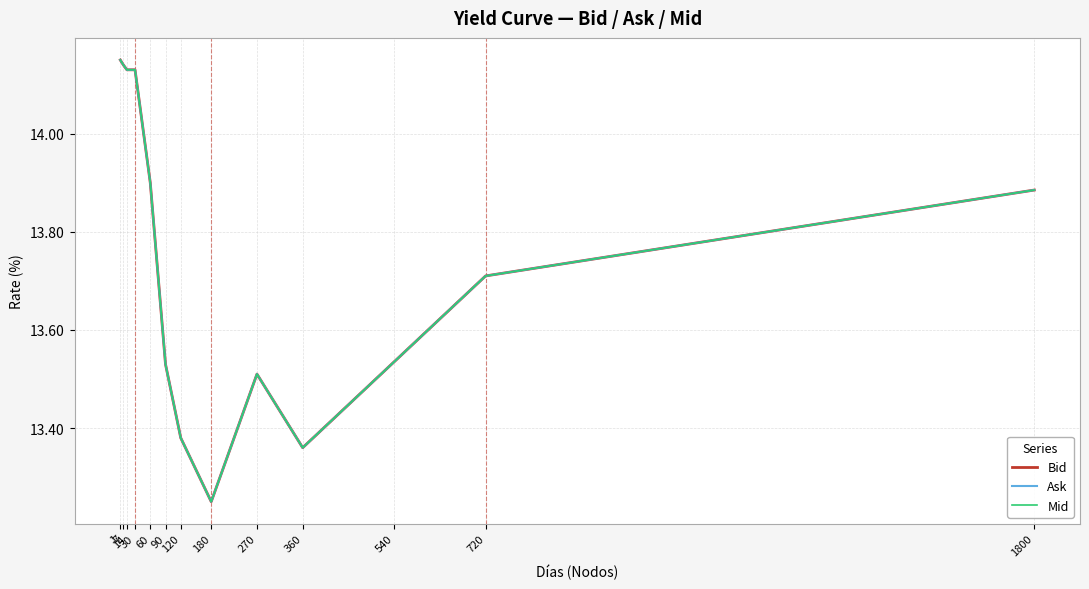

The value of Ask at 270 is 13.5. True or false?

True